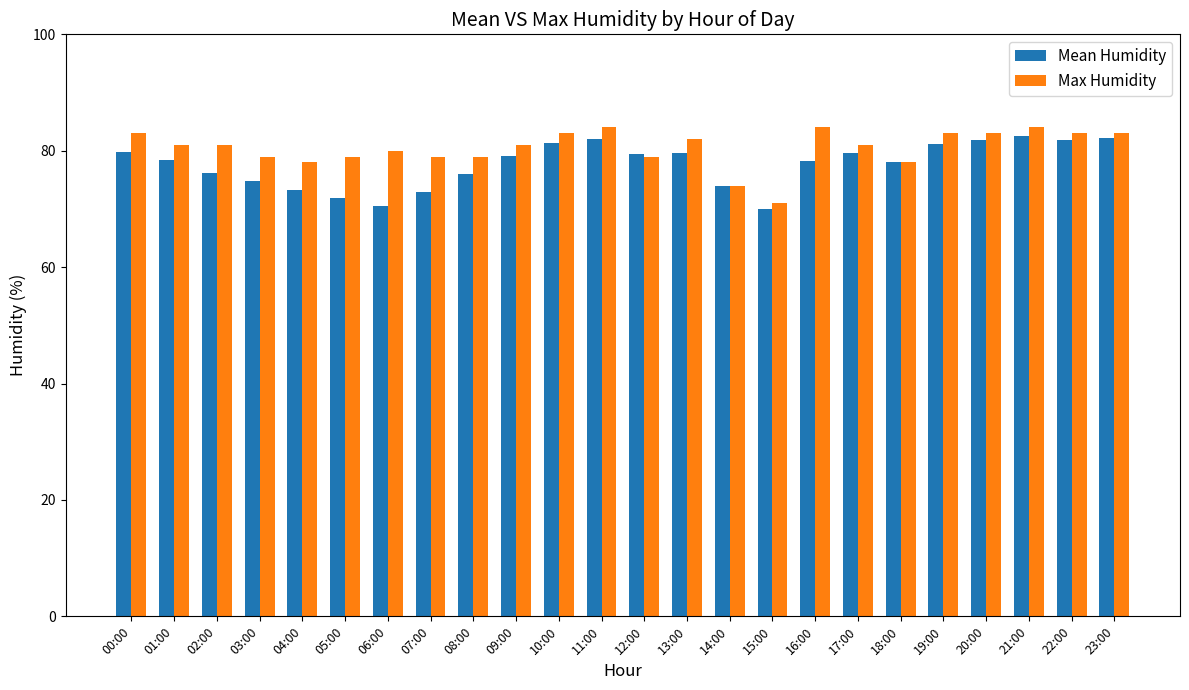

What is the sum of the Max Humidity values at 02:00 and 18:00?

159.0